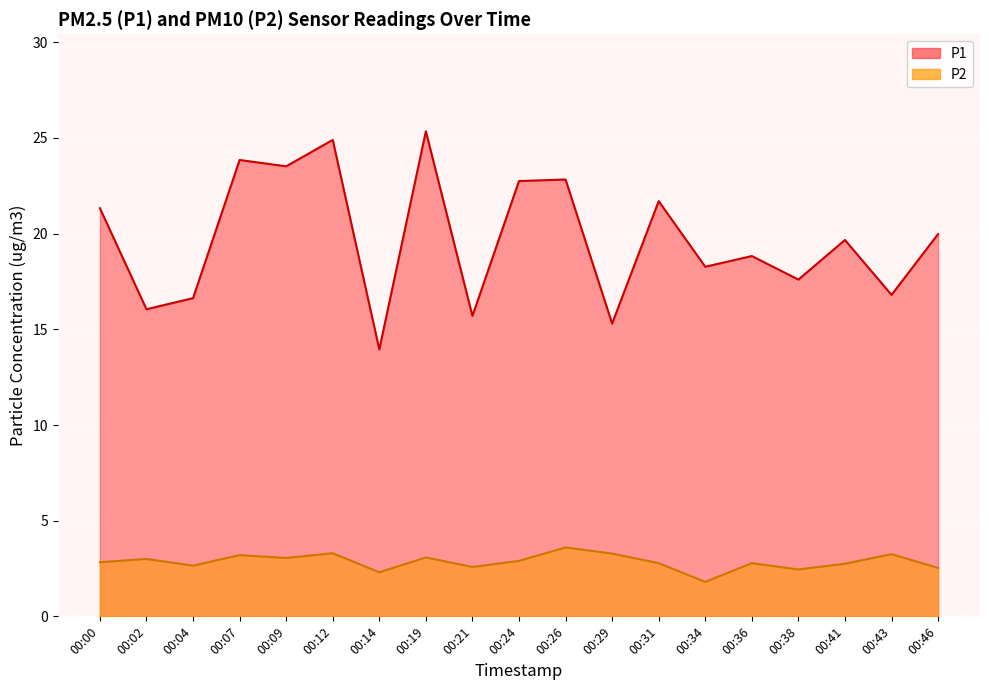

Which series has the widest spread of values?

P1